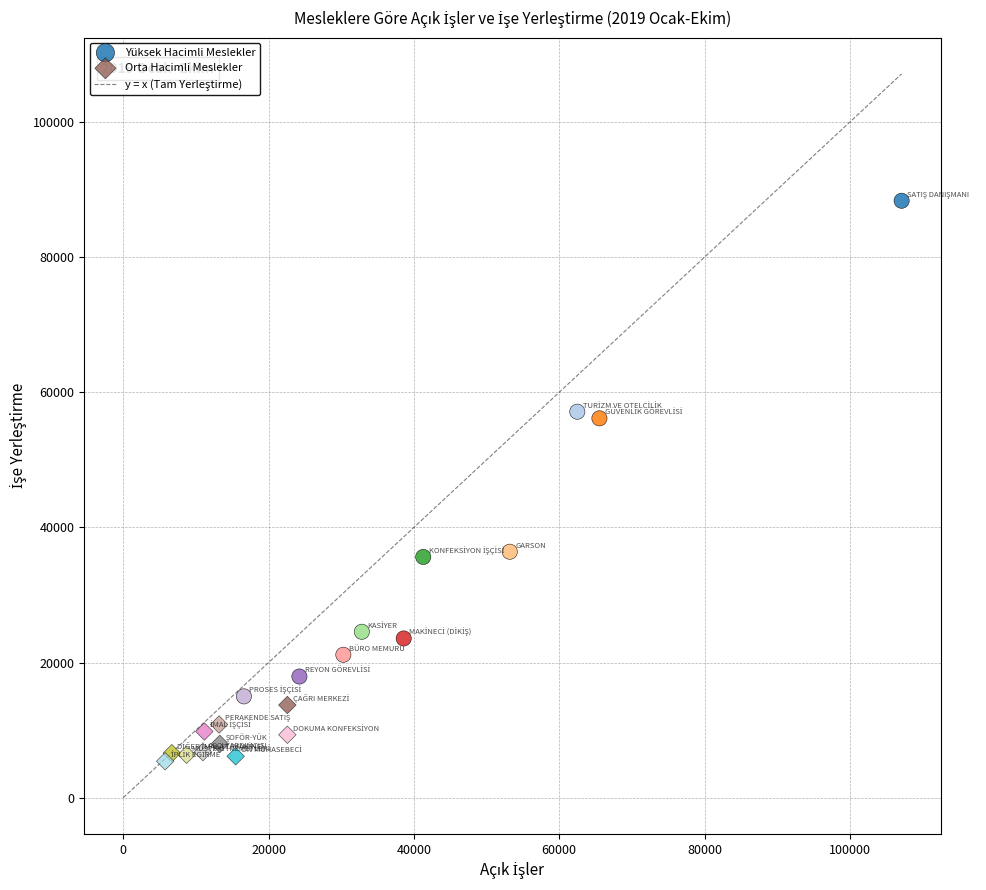

Which series reaches the maximum Y coordinate?

Yüksek Hacimli Meslekler